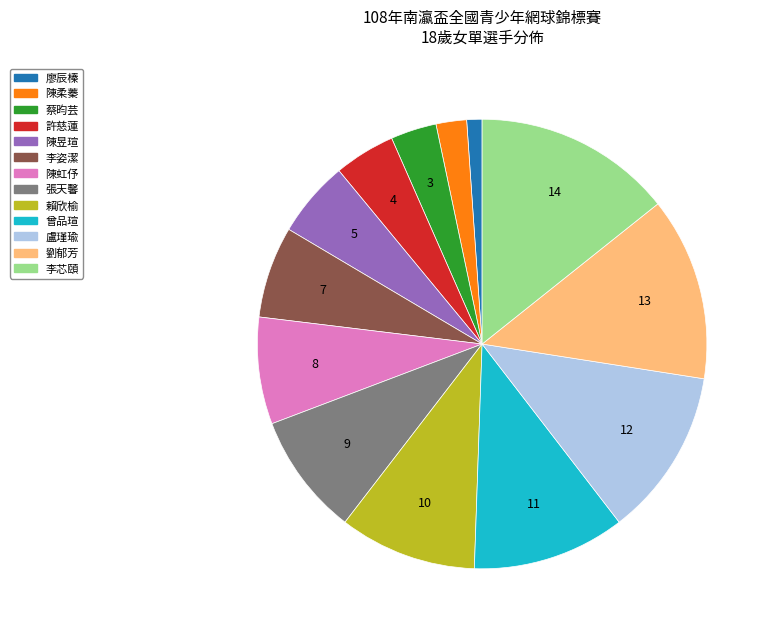

How many segments does this pie chart have?

13